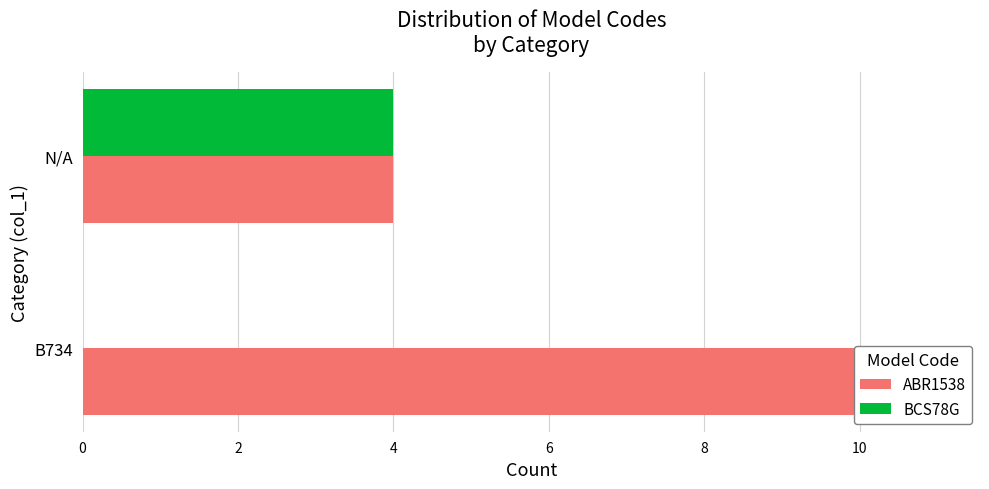

The BCS78G series shows 2 at B734. True or false?

False